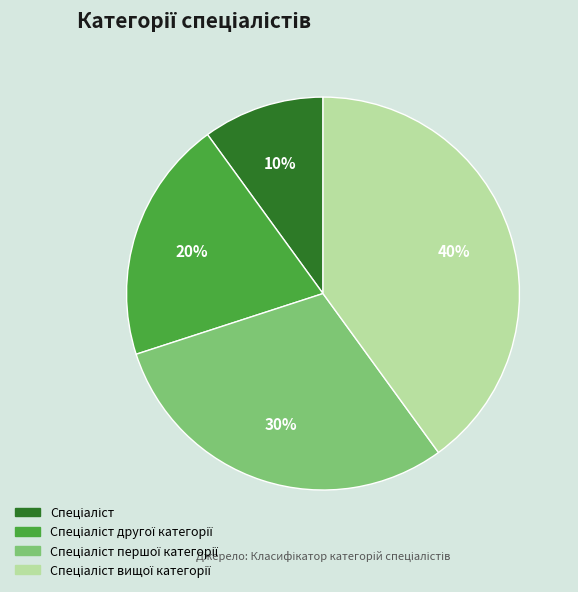

To the nearest percent, what is the difference between the largest and smallest slice percentages?

30%